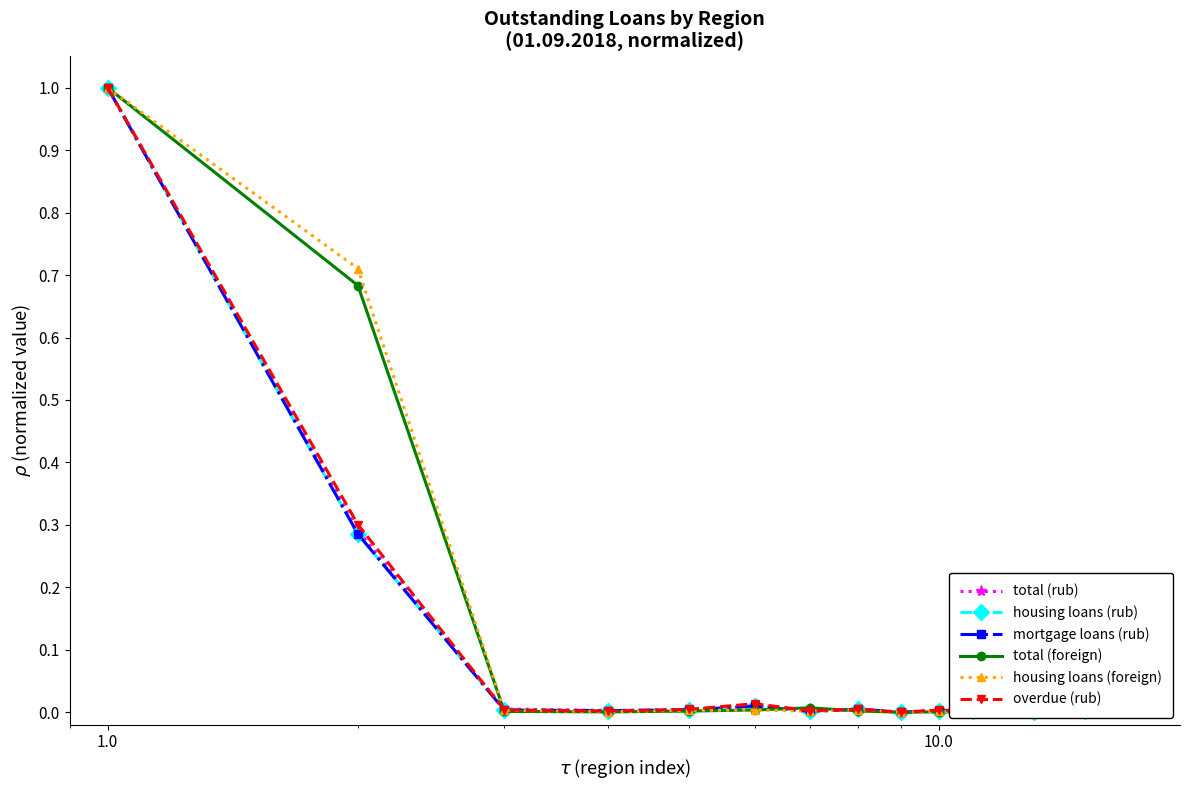

Is this an area chart (filled region under the line)?

No